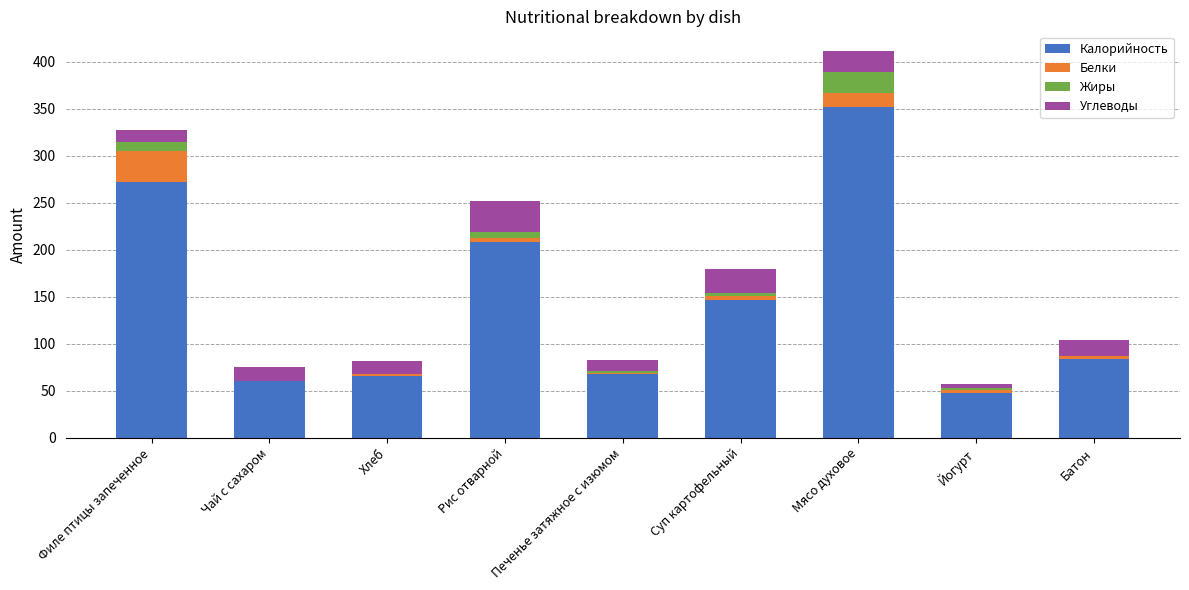

The value of Калорийность at Печенье затяжное с изюмом is 117.0. True or false?

False